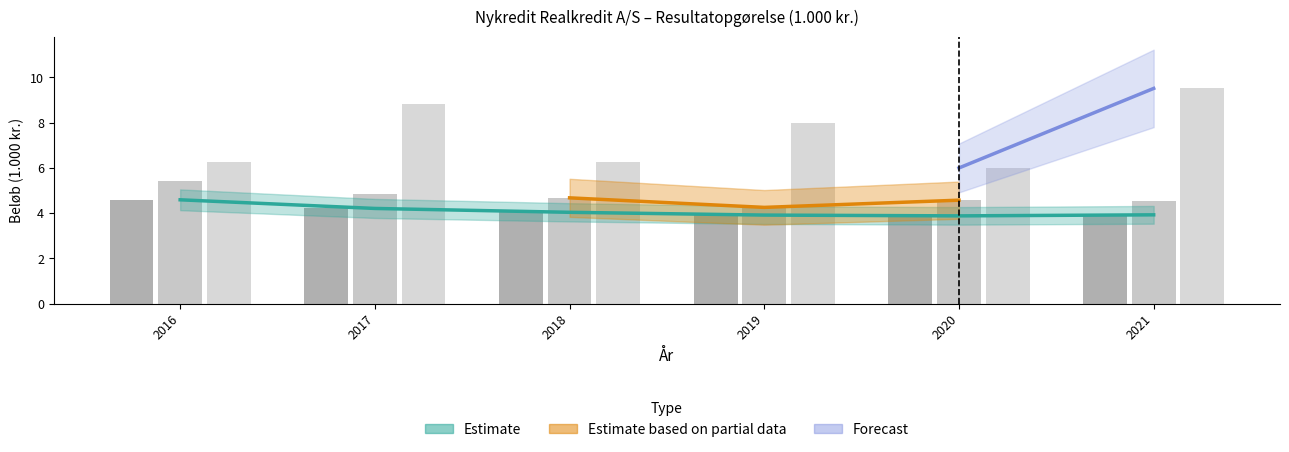

What is the sum of all Netto renteindtaegter values?

24.6